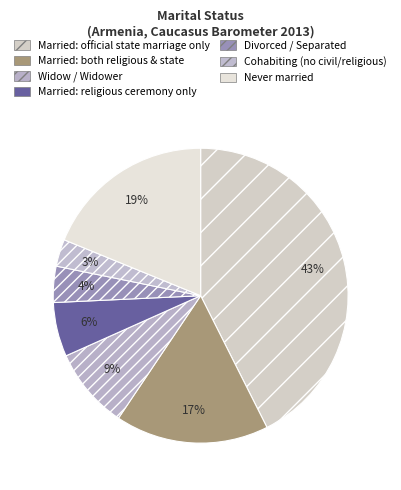

Which slice is the largest?

Married: official
state marriage only